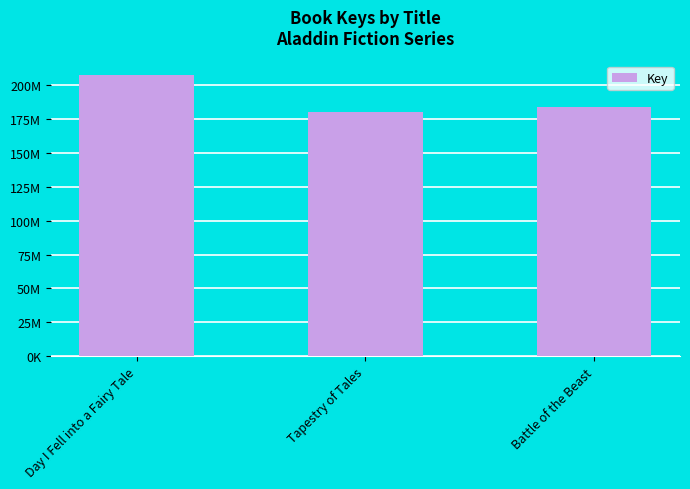

What is the difference between the second highest and minimum values?

3680754